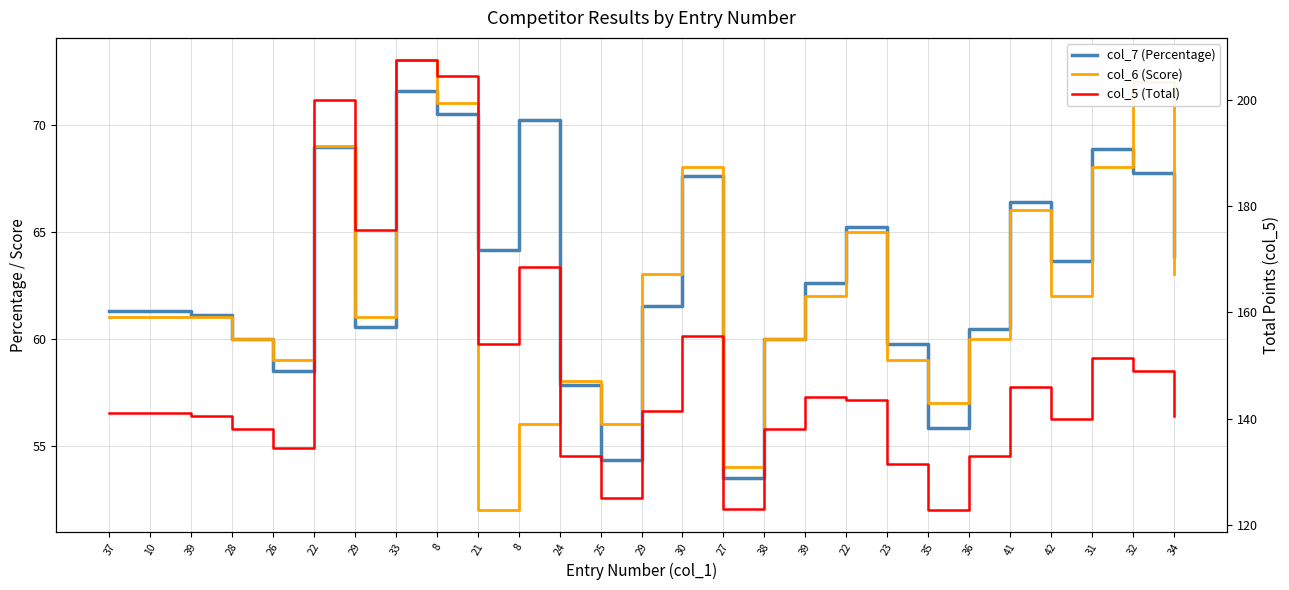

At which category does col_7 (Percentage) reach its first local valley?

26